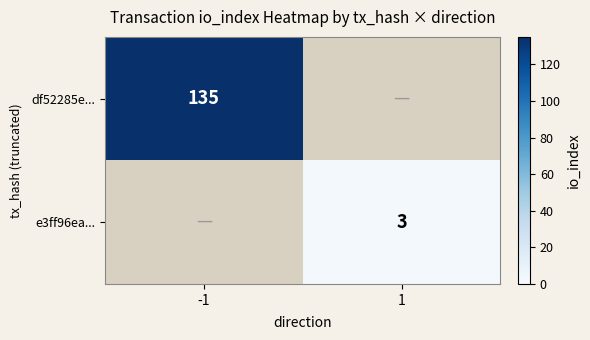

The value of df52285e... at -1 is 240. True or false?

False